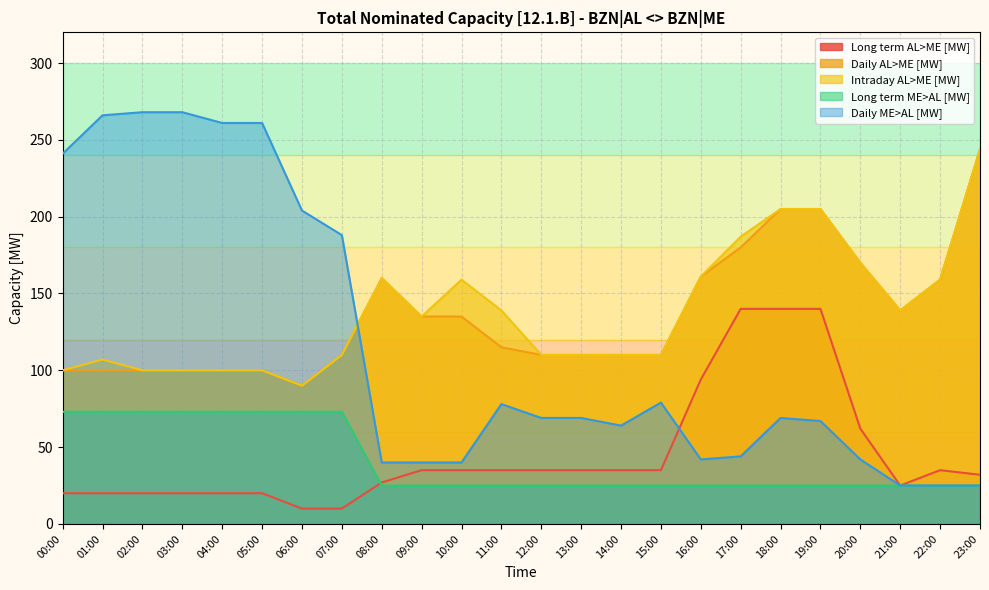

At which category is the sum across all series the highest?

18:00